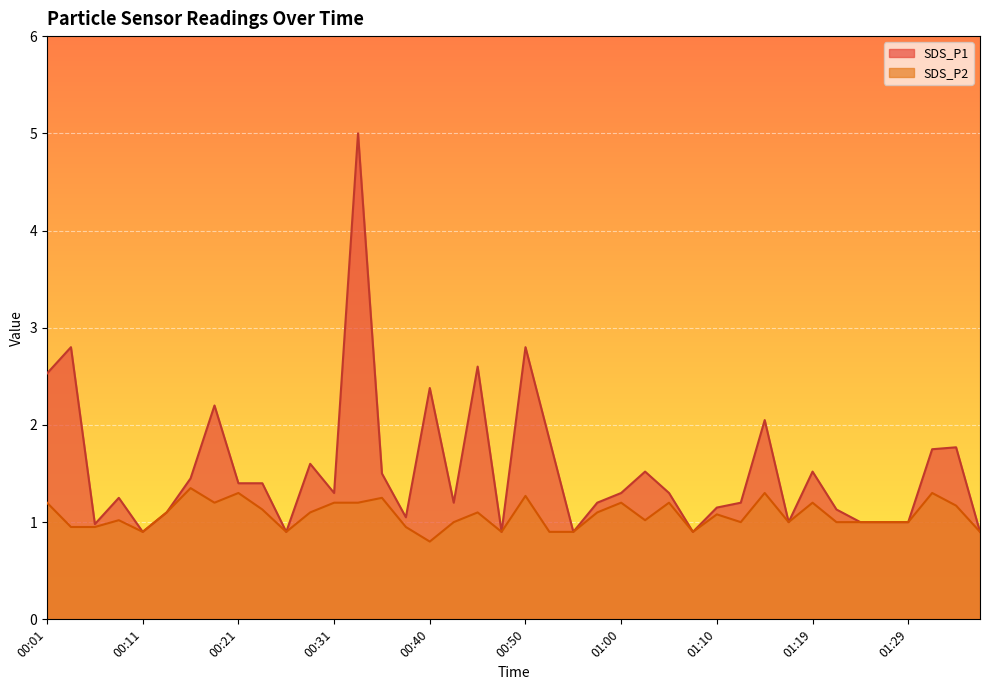

What is the approximate value of SDS_P1 at 00:33?

5.0